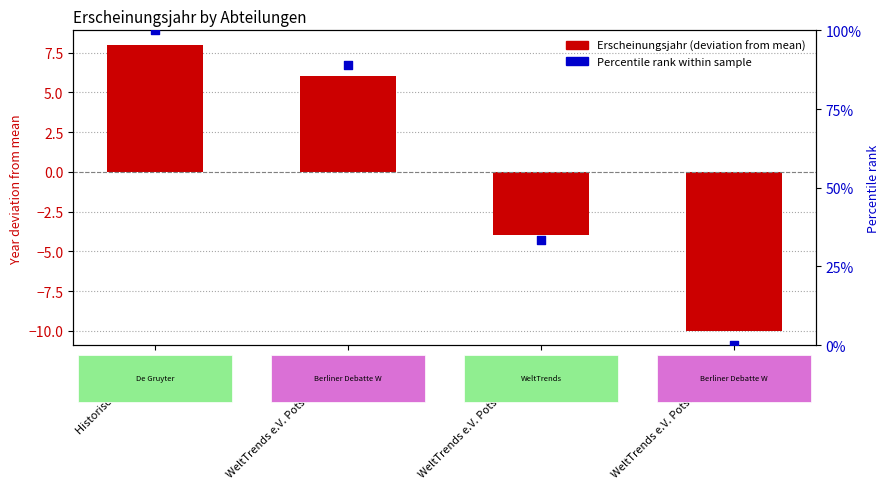

At how many categories does at least one series exceed 71?

2